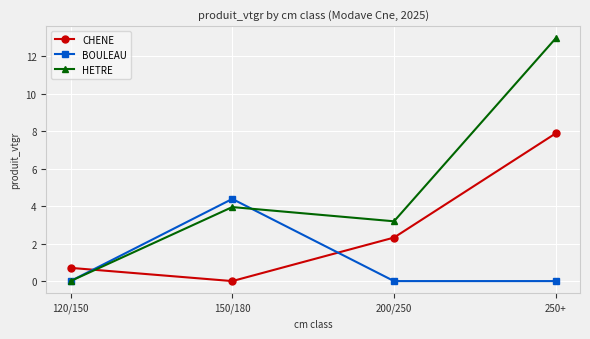

At which category is the sum across all series the highest?

250+